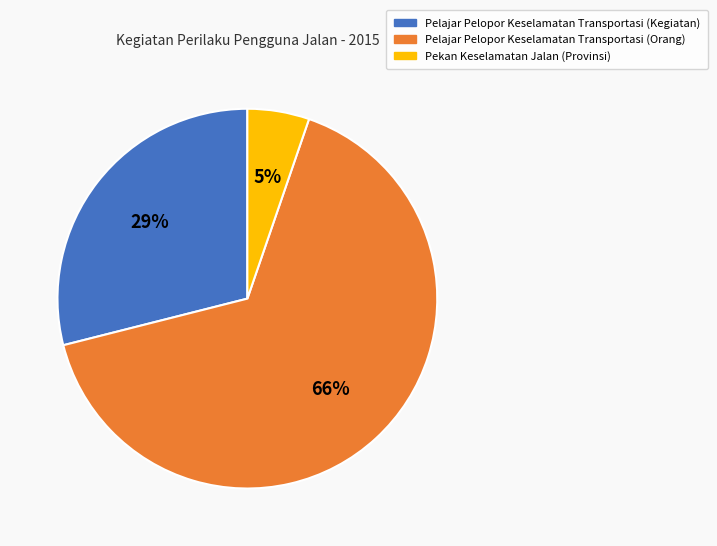

Is the sum of Pekan Keselamatan Jalan (Provinsi) and Pelajar Pelopor Keselamatan Transportasi (Kegiatan) greater than half?

No